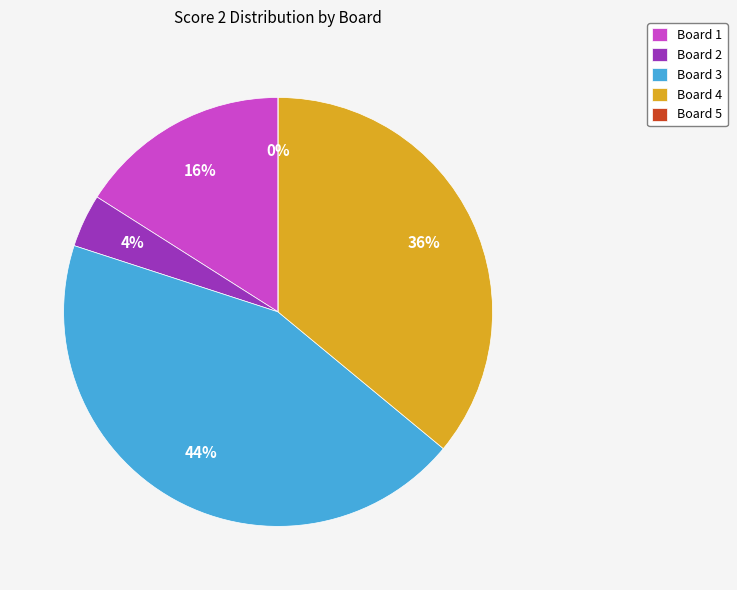

Which category has the smallest portion of the pie?

Board 5